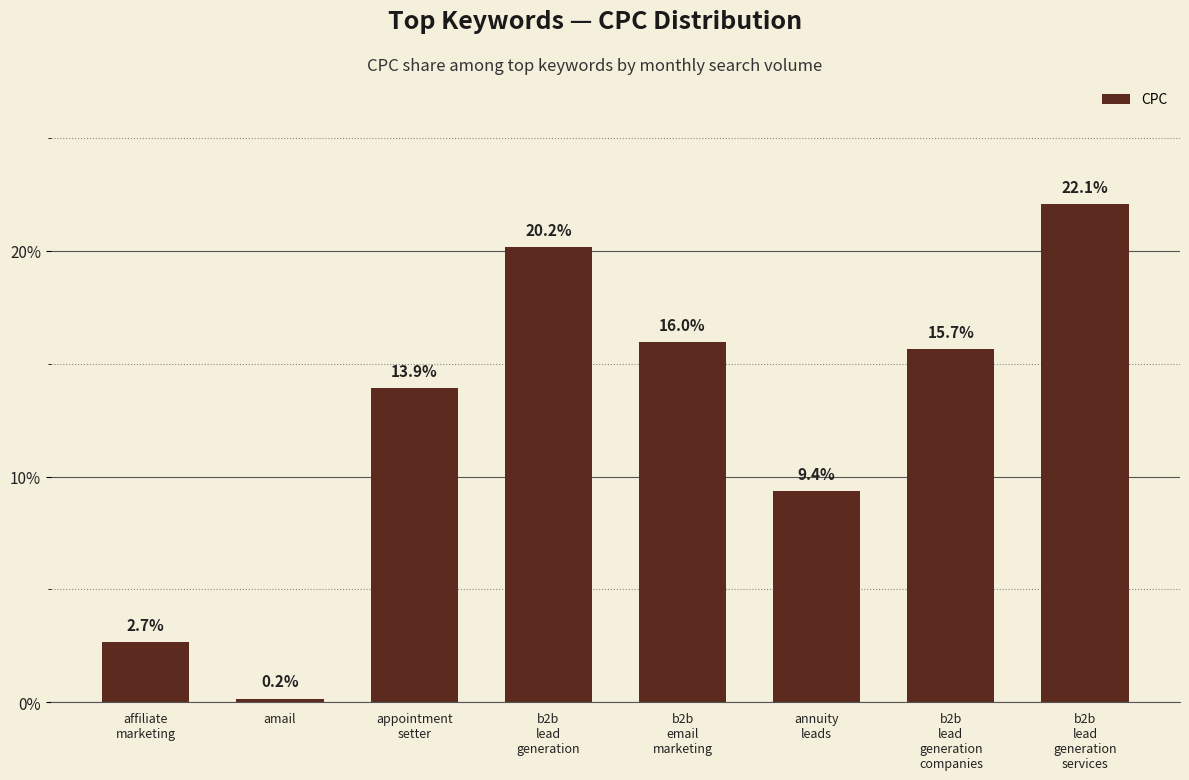

What is the label of the 7th bar from the left?

b2b
lead
generation
companies